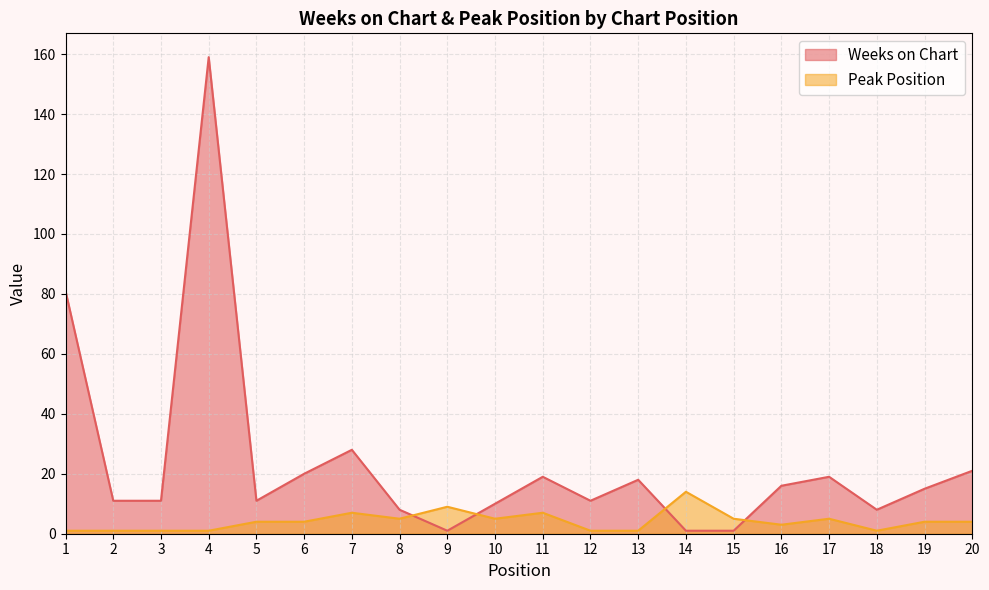

In Weeks on Chart, how many points are lower than both neighbors (excluding endpoints)?

4